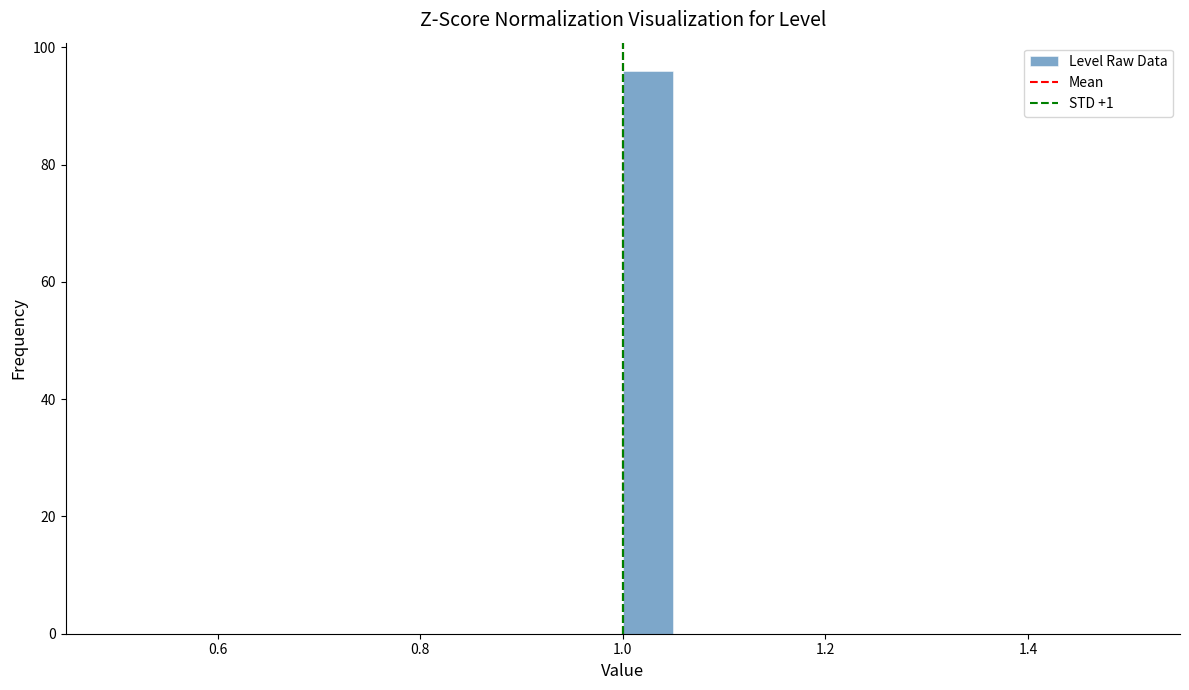

Read against the x-axis, roughly where is the centre of the tallest bar?

1.02